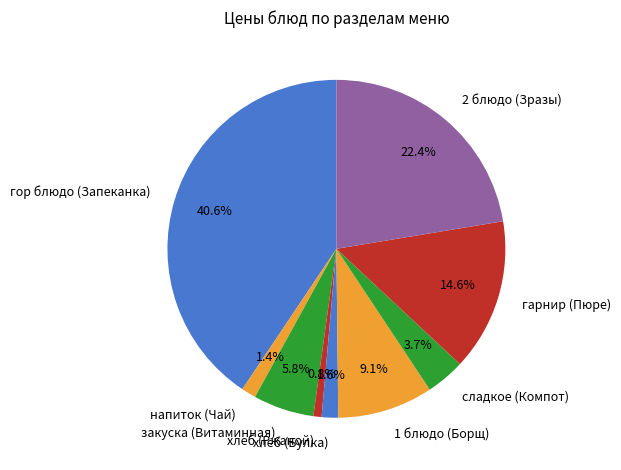

True or false: 1 блюдо (Борщ) accounts for 9% of the total.

True